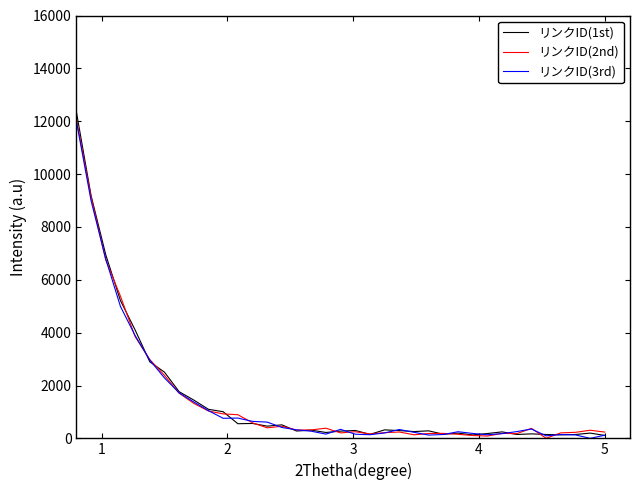

How many values in the リンクID(3rd) series are below 322?

18